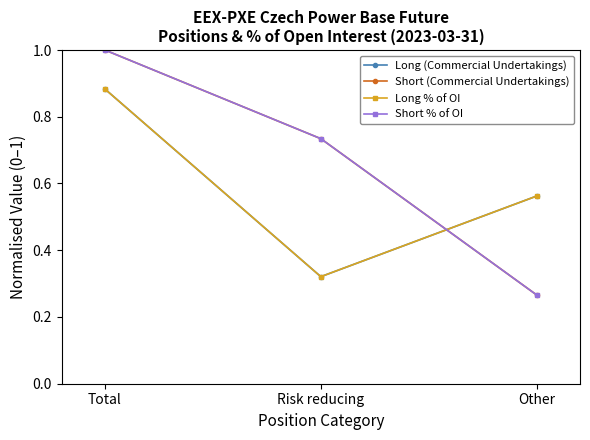

What is the label of the 1st point from the right?

Other